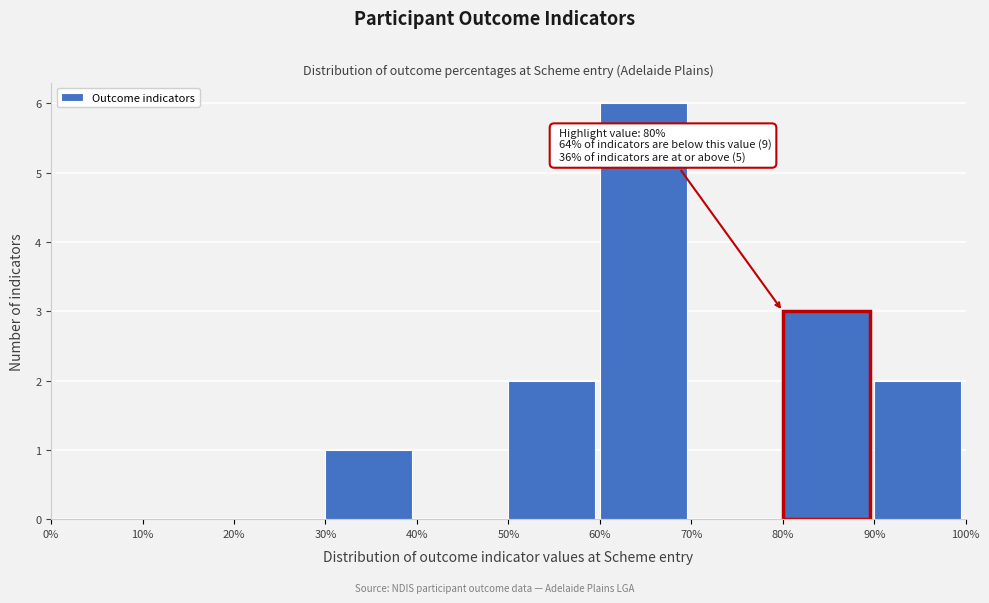

Reading left to right, list all the values displayed in this chart.

0%=0	10%=0	20%=0	30%=1	40%=0	50%=2	60%=6	70%=0	80%=3	90%=2